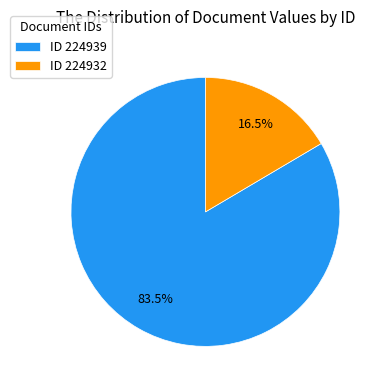

Is there a majority slice in this chart?

Yes